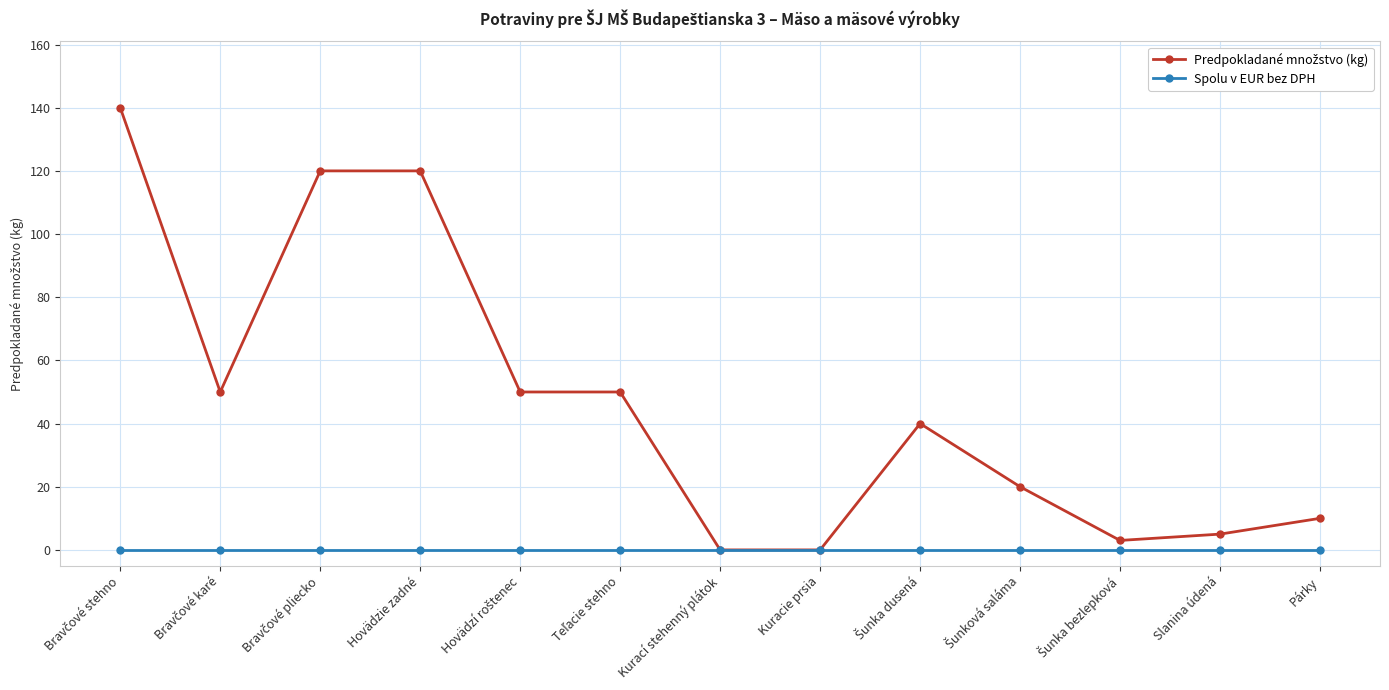

Count the number of categories in the chart.

13